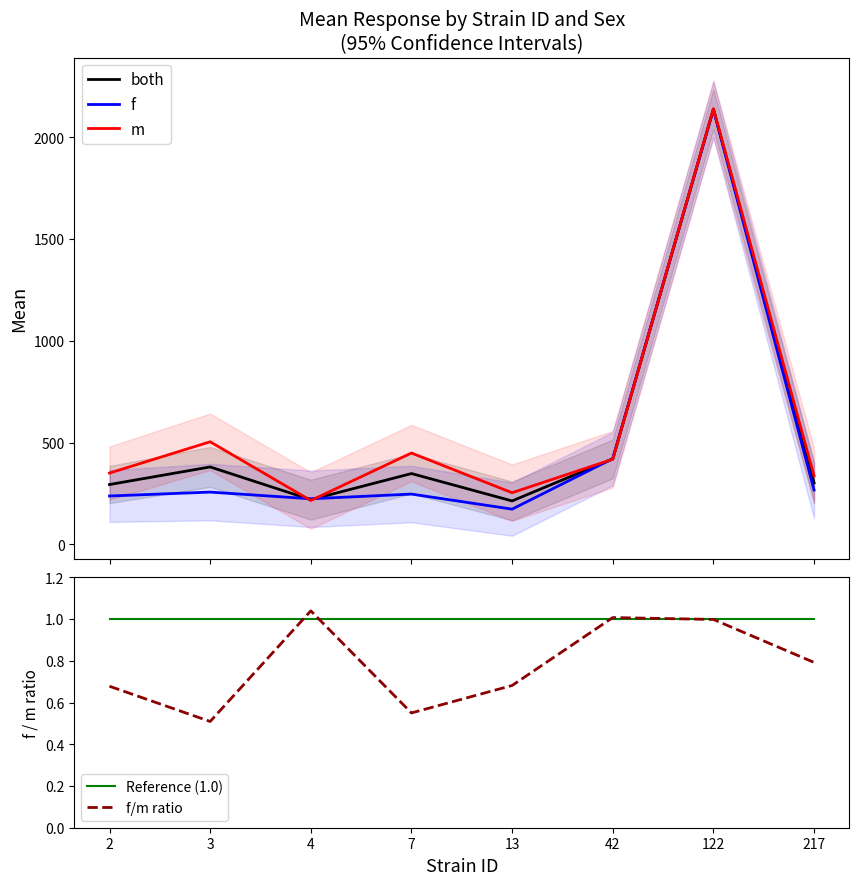

At how many categories does at least one series exceed 1258?

1